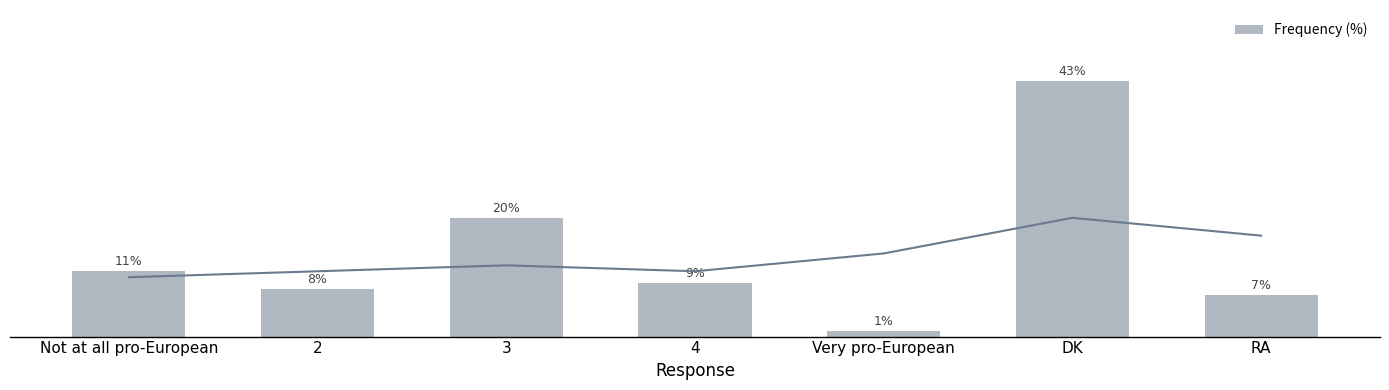

What is the difference between the values at RA and 4?

2